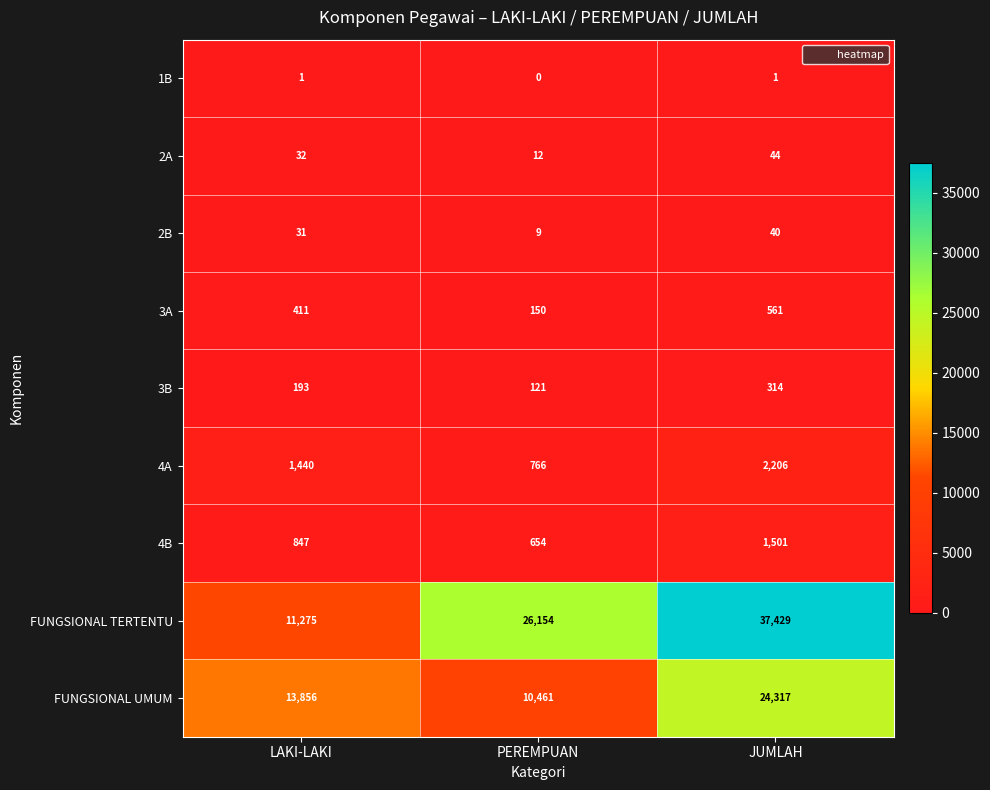

What is the difference between the maximum and second lowest values in the 4A series?

766